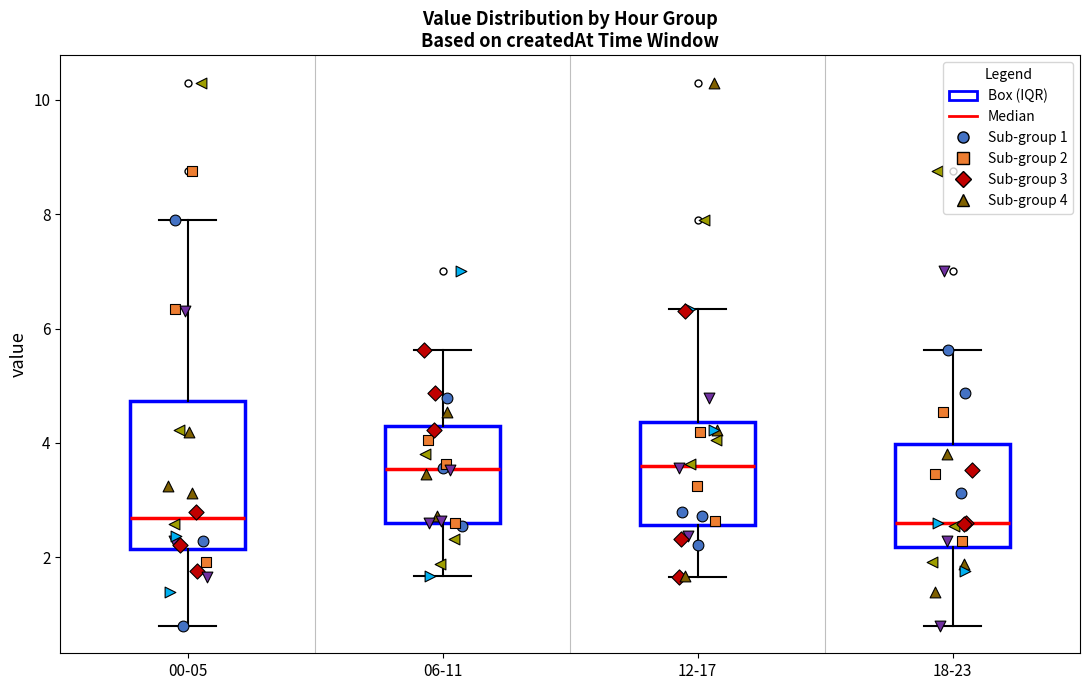

Reading left to right, read every box against the y-axis: the position of its median line, the range the box covers, and the ends of its whiskers. The values are not printed on the chart, so give them approximately, as read against the axis.

00-05: median 2.6, box 2.2 to 4.8, whiskers 0.8 to 8.0
06-11: median 3.6, box 2.6 to 4.4, whiskers 1.6 to 5.6
12-17: median 3.6, box 2.6 to 4.4, whiskers 1.6 to 6.4
18-23: median 2.6, box 2.2 to 4.0, whiskers 0.8 to 5.6